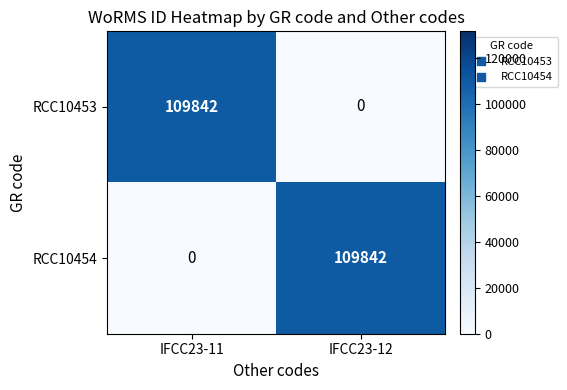

Is it true that RCC10454 equals 49304 at IFCC23-12?

False